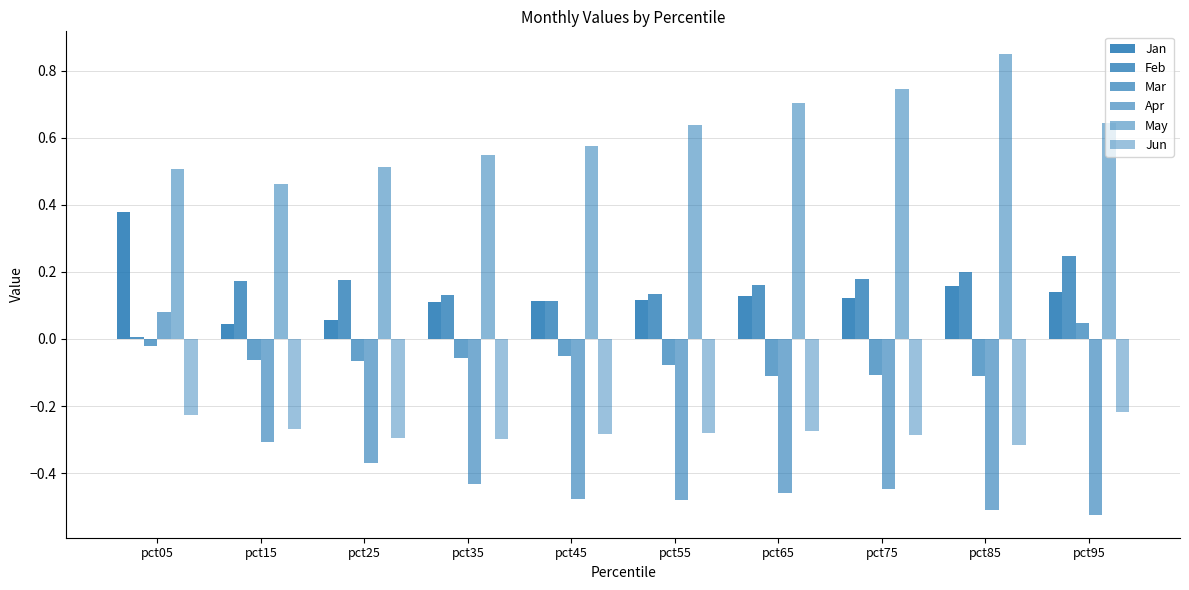

What is the sum of the Jun values at pct75 and pct35?

-0.6